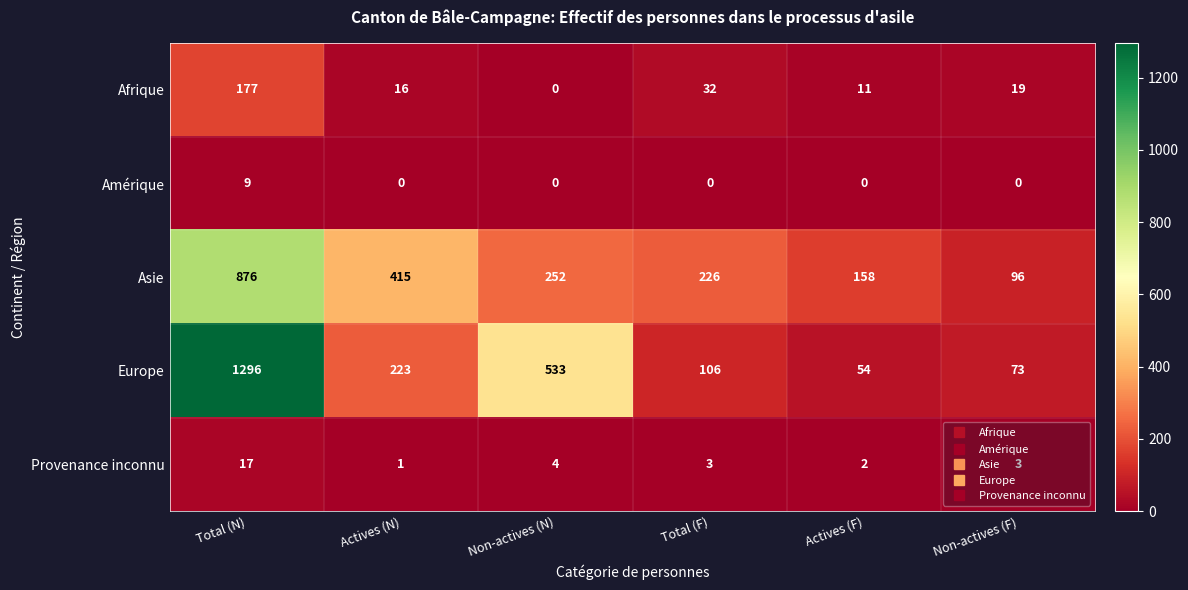

The Asie series shows 876 at Total (N). True or false?

True